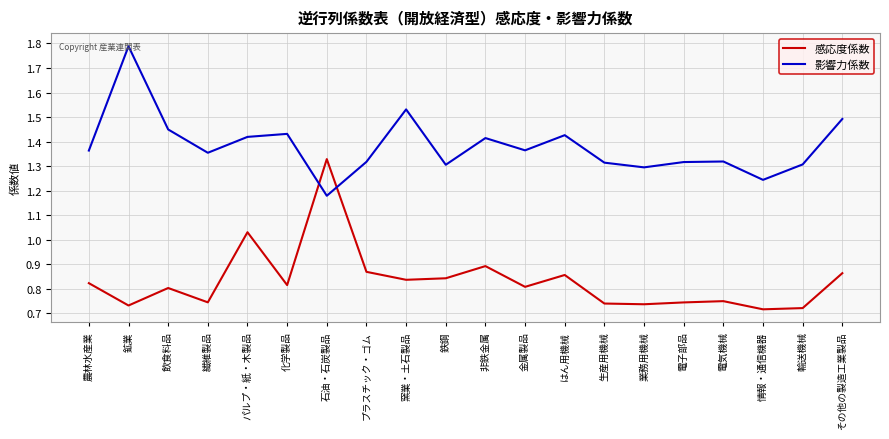

Which series ends up on top after the final intersection of 影響力係数 and 感応度係数?

影響力係数